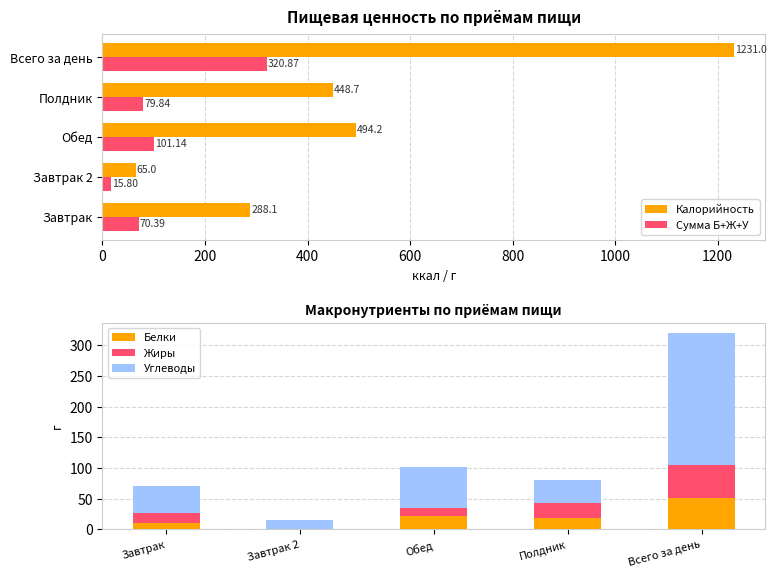

Does the chart contain stacked bars?

No